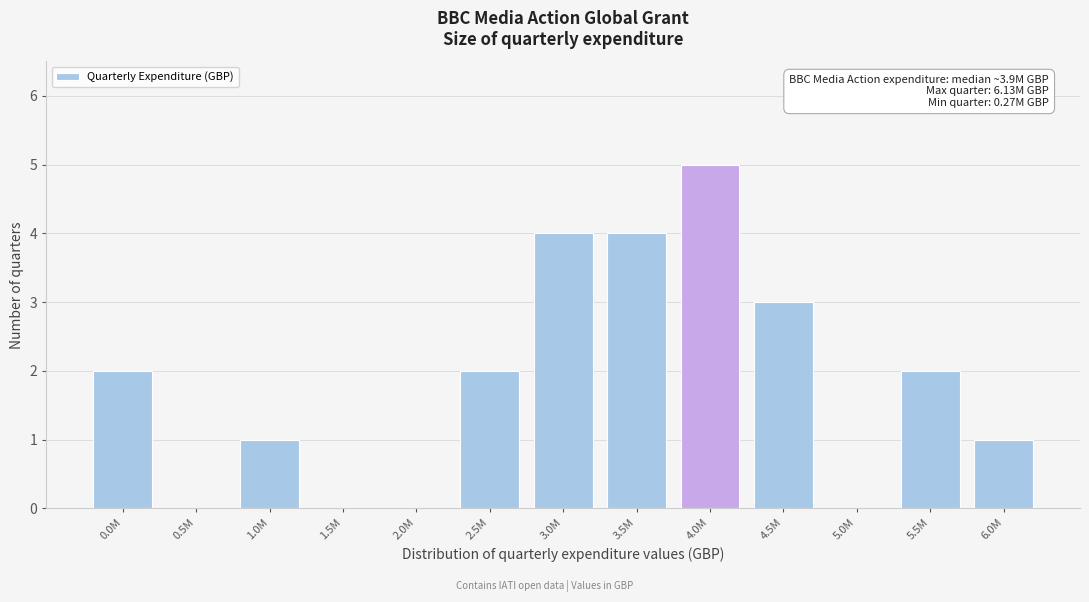

Reading left to right, what are all the values shown in this chart?

0.0M=2	0.5M=0	1.0M=1	1.5M=0	2.0M=0	2.5M=2	3.0M=4	3.5M=4	4.0M=5	4.5M=3	5.0M=0	5.5M=2	6.0M=1